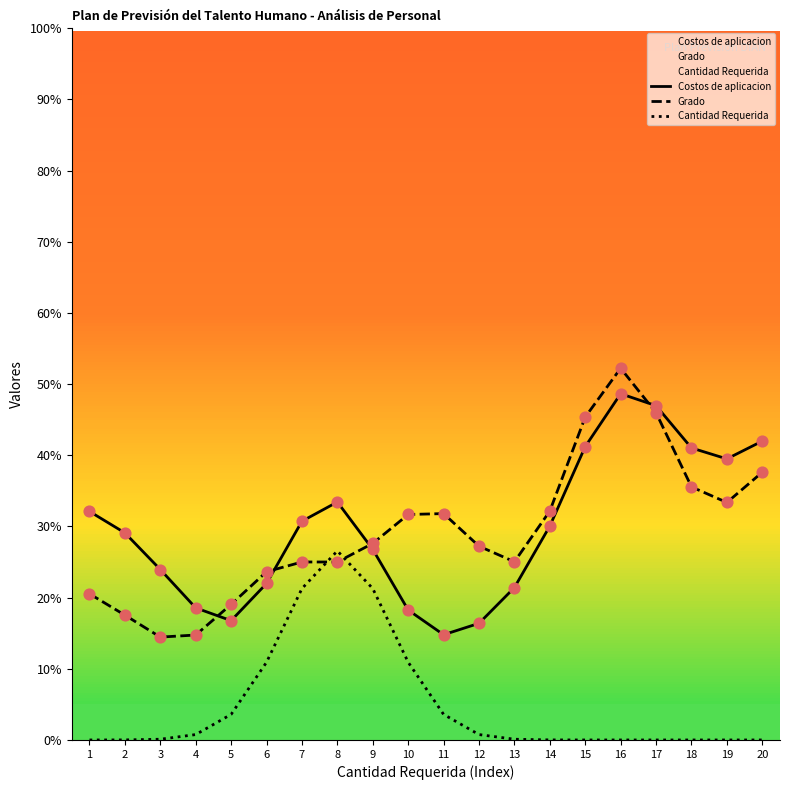

Which series contains the lowest Y value?

Cantidad Requerida